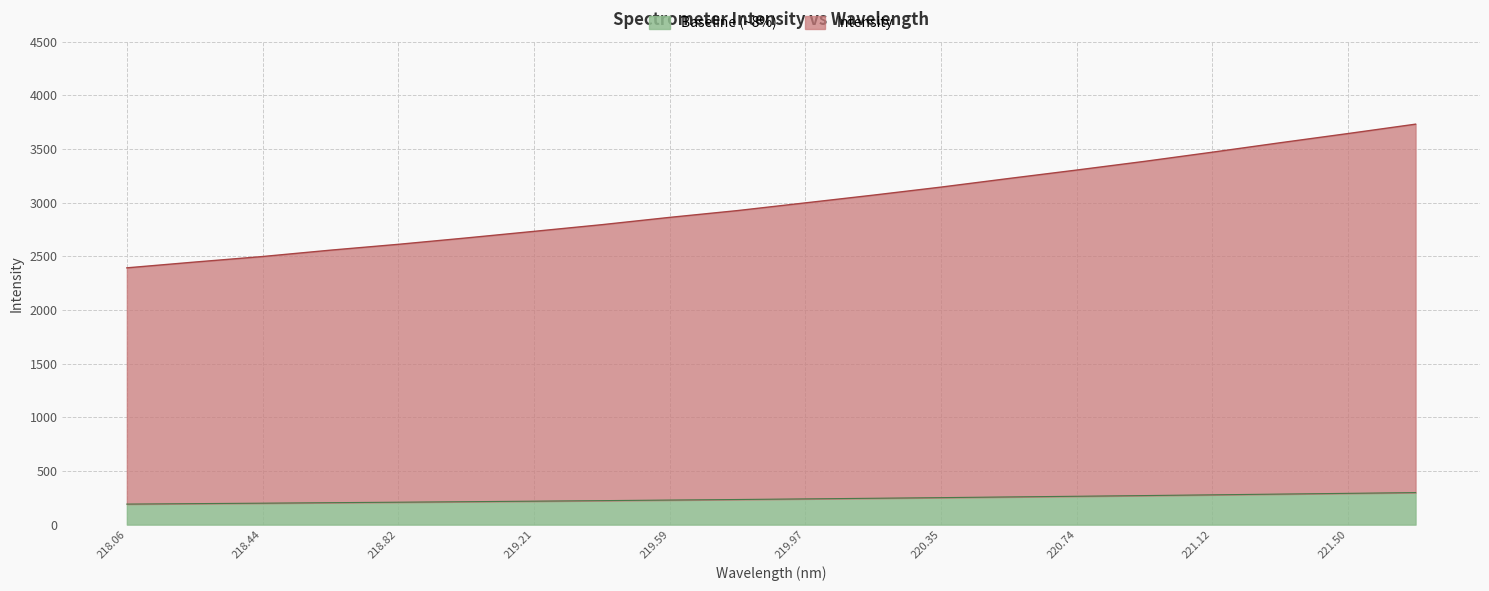

The value of Baseline (~8%) at 220.35 is 251.6. True or false?

True